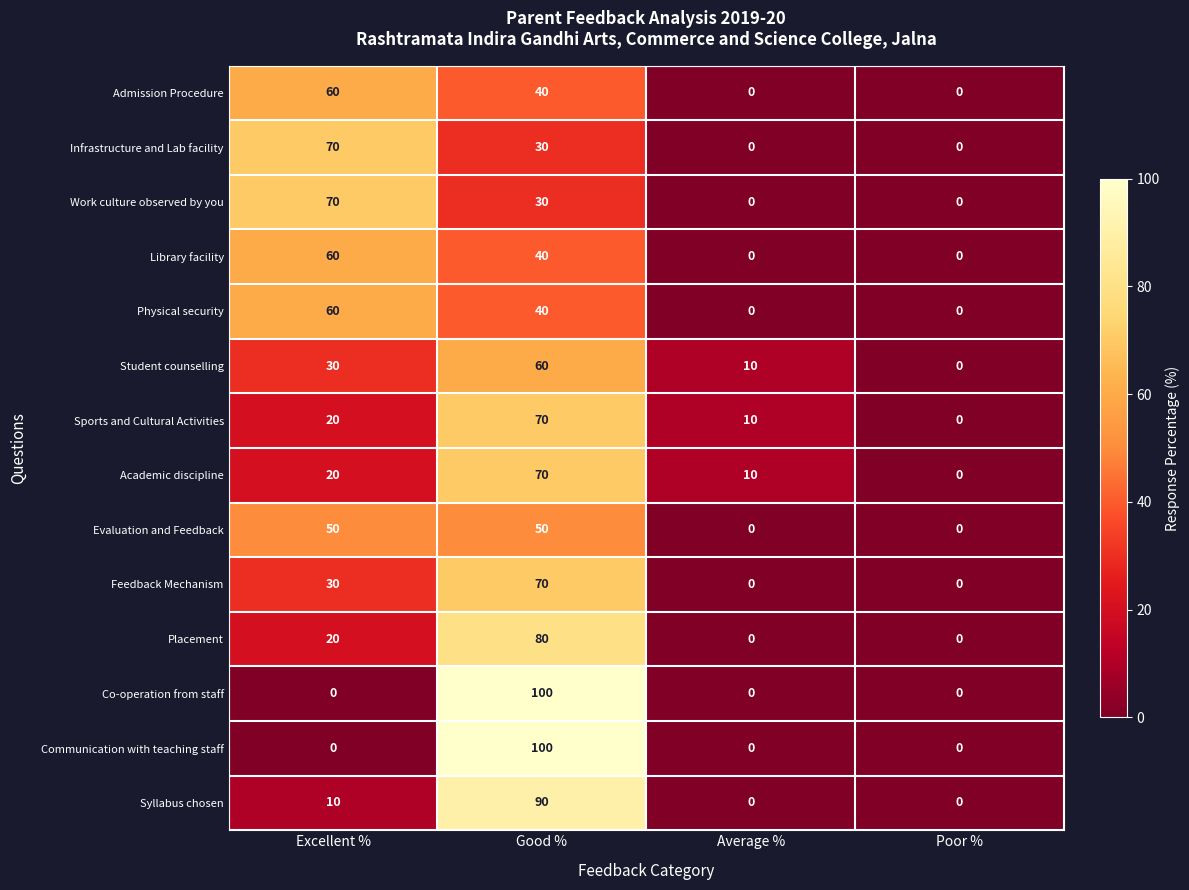

How many Sports and Cultural Activities values are between 10 and 70?

3